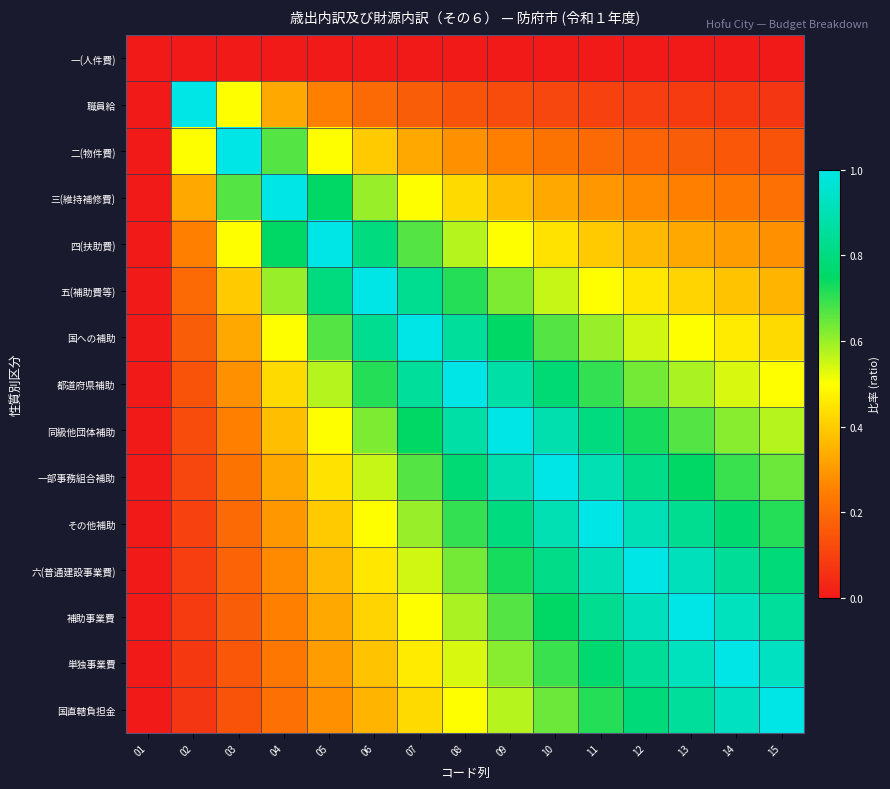

Reading right to left, transcribe all the data shown in this chart.

一(人件費): 15=0.0	14=0.0	13=0.0	12=0.0	11=0.0	10=0.0	09=0.0	08=0.0	07=0.0	06=0.0	05=0.0	04=0.0	03=0.0	02=0.0	01=0.0
職員給: 15=0.1	14=0.1	13=0.1	12=0.1	11=0.1	10=0.1	09=0.1	08=0.1	07=0.2	06=0.2	05=0.2	04=0.3	03=0.5	02=1.0	01=0.0
二(物件費): 15=0.1	14=0.2	13=0.2	12=0.2	11=0.2	10=0.2	09=0.2	08=0.3	07=0.3	06=0.4	05=0.5	04=0.7	03=1.0	02=0.5	01=0.0
三(維持補修費): 15=0.2	14=0.2	13=0.2	12=0.3	11=0.3	10=0.3	09=0.4	08=0.4	07=0.5	06=0.6	05=0.8	04=1.0	03=0.7	02=0.3	01=0.0
四(扶助費): 15=0.3	14=0.3	13=0.3	12=0.4	11=0.4	10=0.4	09=0.5	08=0.6	07=0.7	06=0.8	05=1.0	04=0.8	03=0.5	02=0.2	01=0.0
五(補助費等): 15=0.4	14=0.4	13=0.4	12=0.5	11=0.5	10=0.6	09=0.6	08=0.7	07=0.8	06=1.0	05=0.8	04=0.6	03=0.4	02=0.2	01=0.0
国への補助: 15=0.4	14=0.5	13=0.5	12=0.5	11=0.6	10=0.7	09=0.8	08=0.9	07=1.0	06=0.8	05=0.7	04=0.5	03=0.3	02=0.2	01=0.0
都道府県補助: 15=0.5	14=0.5	13=0.6	12=0.6	11=0.7	10=0.8	09=0.9	08=1.0	07=0.9	06=0.7	05=0.6	04=0.4	03=0.3	02=0.1	01=0.0
同級他団体補助: 15=0.6	14=0.6	13=0.7	12=0.7	11=0.8	10=0.9	09=1.0	08=0.9	07=0.8	06=0.6	05=0.5	04=0.4	03=0.2	02=0.1	01=0.0
一部事務組合補助: 15=0.6	14=0.7	13=0.8	12=0.8	11=0.9	10=1.0	09=0.9	08=0.8	07=0.7	06=0.6	05=0.4	04=0.3	03=0.2	02=0.1	01=0.0
その他補助: 15=0.7	14=0.8	13=0.8	12=0.9	11=1.0	10=0.9	09=0.8	08=0.7	07=0.6	06=0.5	05=0.4	04=0.3	03=0.2	02=0.1	01=0.0
六(普通建設事業費): 15=0.8	14=0.8	13=0.9	12=1.0	11=0.9	10=0.8	09=0.7	08=0.6	07=0.5	06=0.5	05=0.4	04=0.3	03=0.2	02=0.1	01=0.0
補助事業費: 15=0.9	14=0.9	13=1.0	12=0.9	11=0.8	10=0.8	09=0.7	08=0.6	07=0.5	06=0.4	05=0.3	04=0.2	03=0.2	02=0.1	01=0.0
単独事業費: 15=0.9	14=1.0	13=0.9	12=0.8	11=0.8	10=0.7	09=0.6	08=0.5	07=0.5	06=0.4	05=0.3	04=0.2	03=0.2	02=0.1	01=0.0
国直轄負担金: 15=1.0	14=0.9	13=0.9	12=0.8	11=0.7	10=0.6	09=0.6	08=0.5	07=0.4	06=0.4	05=0.3	04=0.2	03=0.1	02=0.1	01=0.0